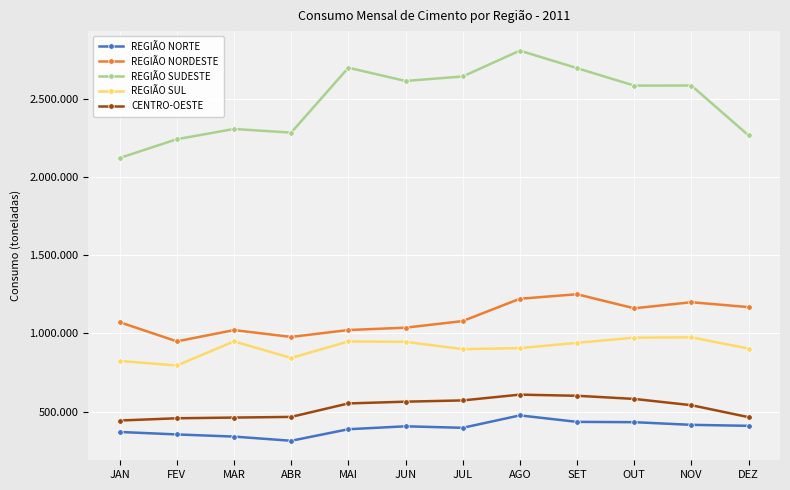

Is this an area chart (filled region under the line)?

No